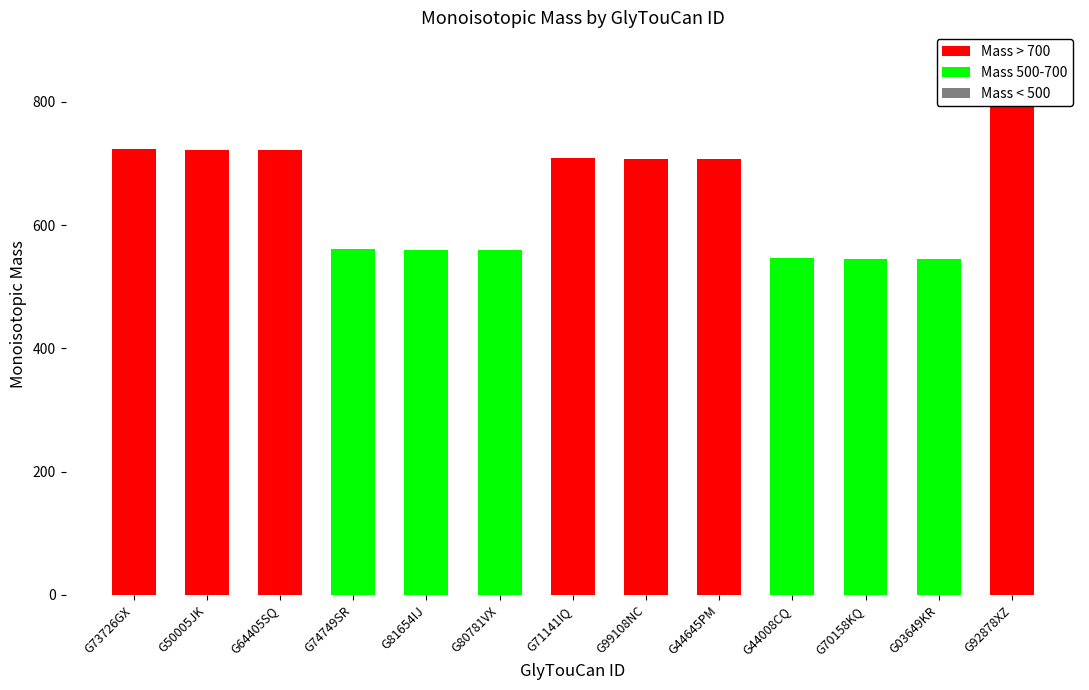

At G99108NC, list the series in order from largest to smallest.

Mass > 700, Mass 500-700, Mass < 500